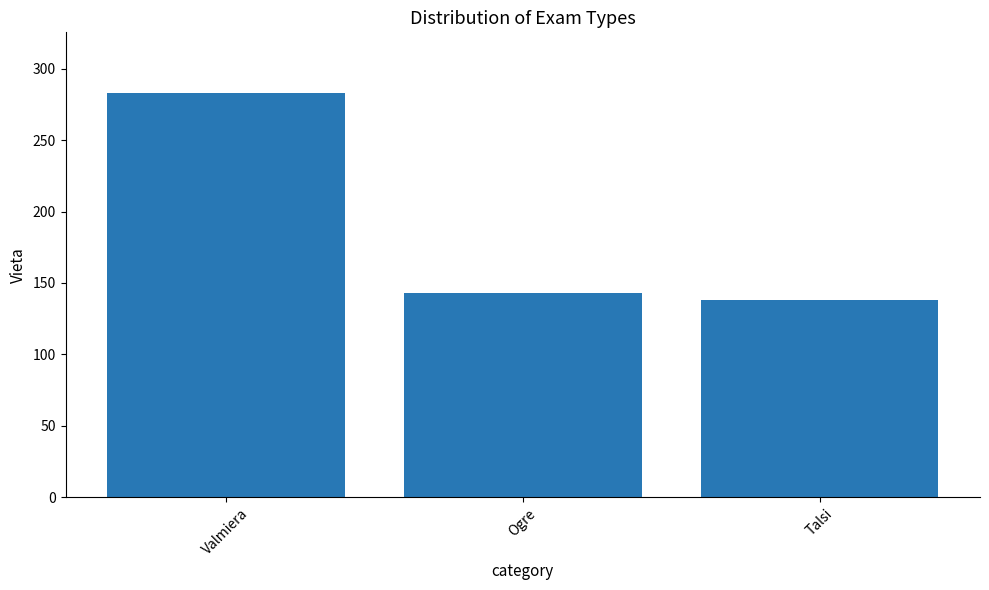

Which category has the highest value across all series?

Valmiera